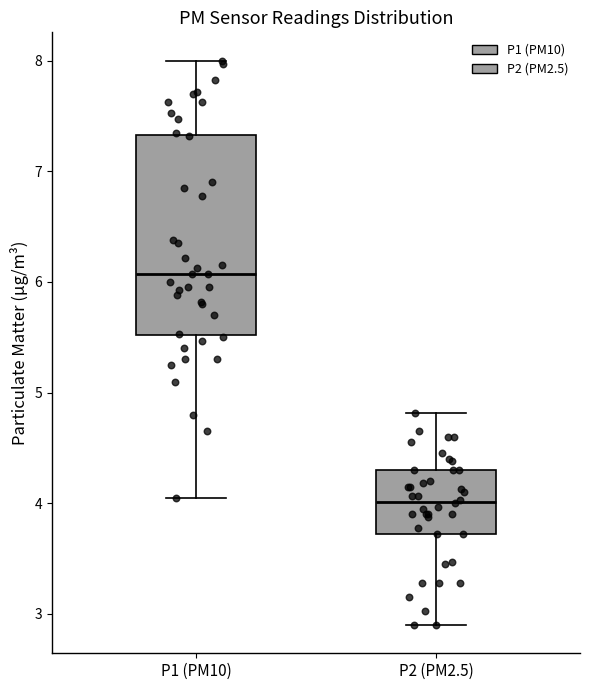

Which box has the lowest median line?

P2 (PM2.5)